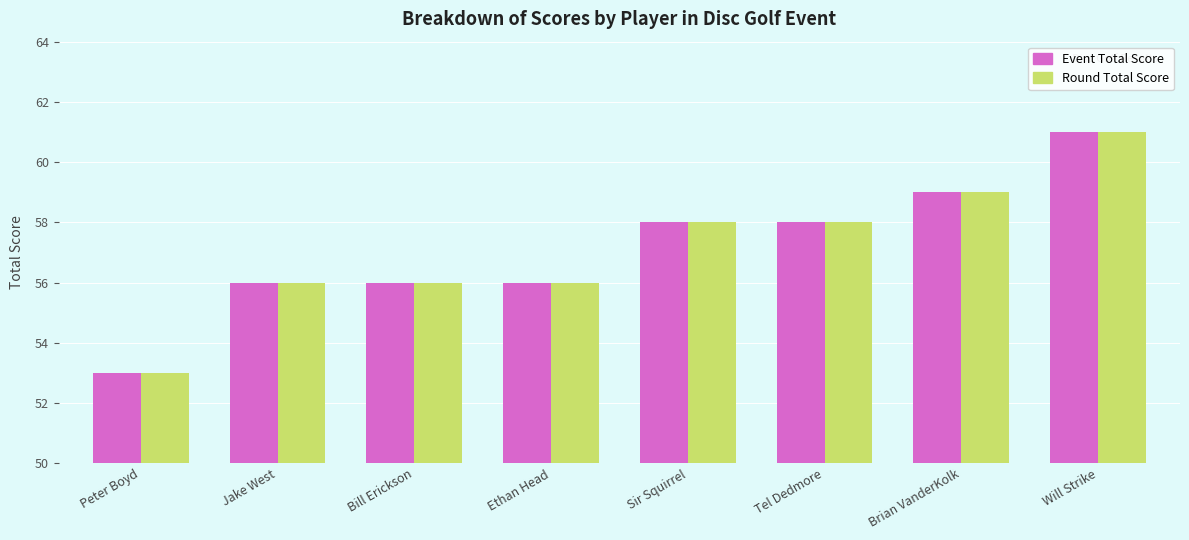

How many values in the Round Total Score series are below 58?

4